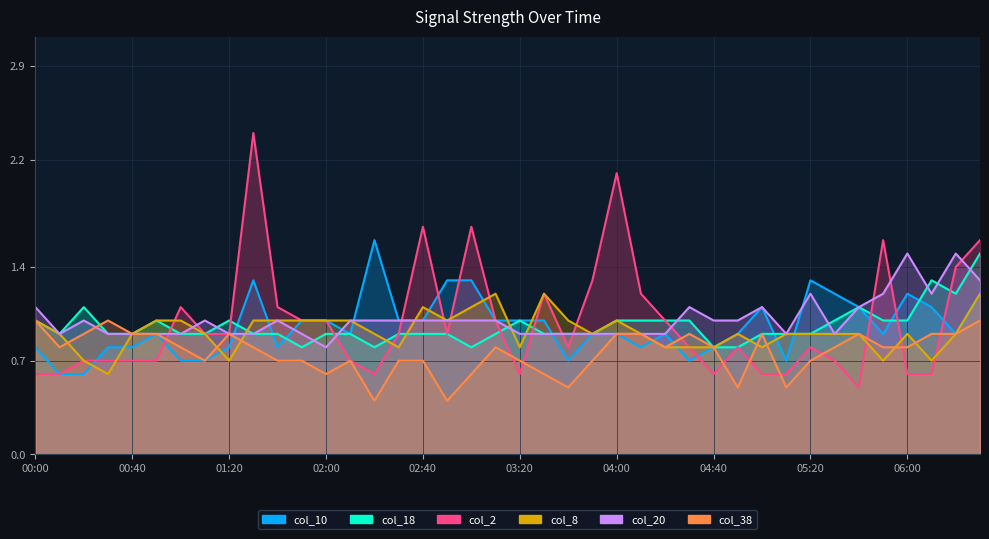

What is the sum of all col_10 values?

38.2